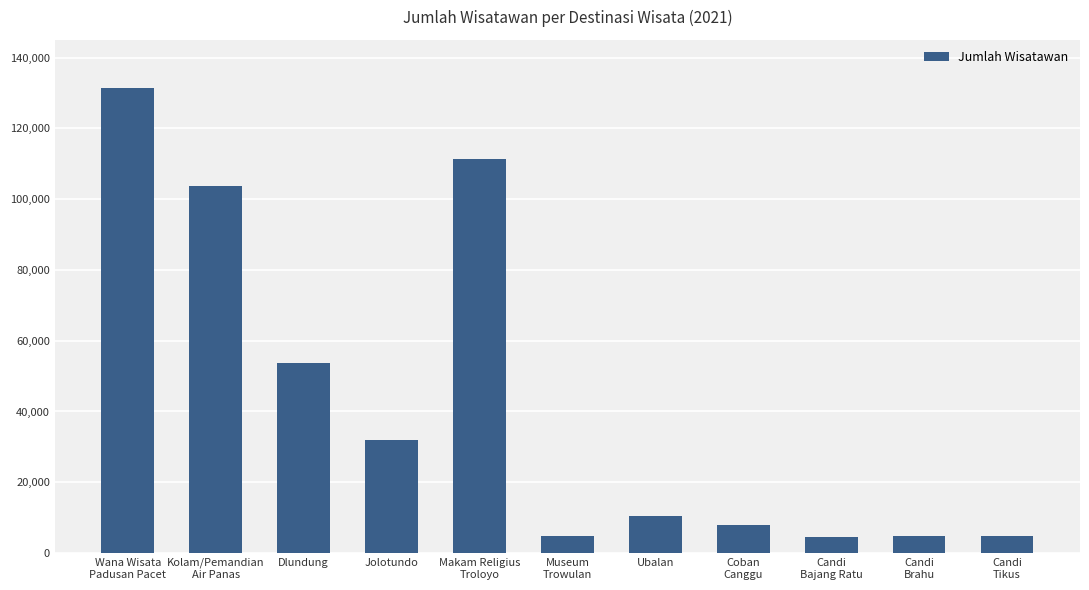

What is the change in value from Ubalan to Candi
Brahu?

-5596